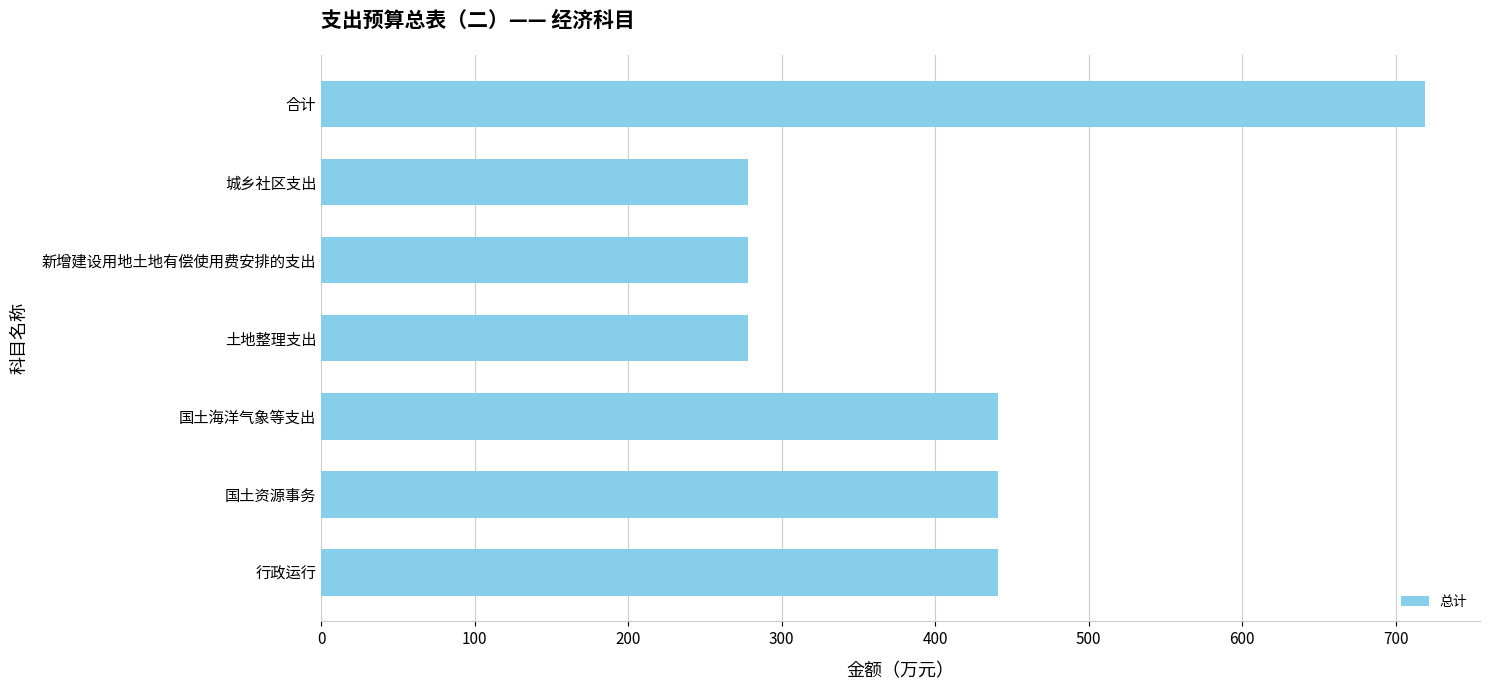

What is the ratio of the value at 国土海洋气象等支出 to the value at 新增建设用地土地有偿使用费安排的支出?

1.6